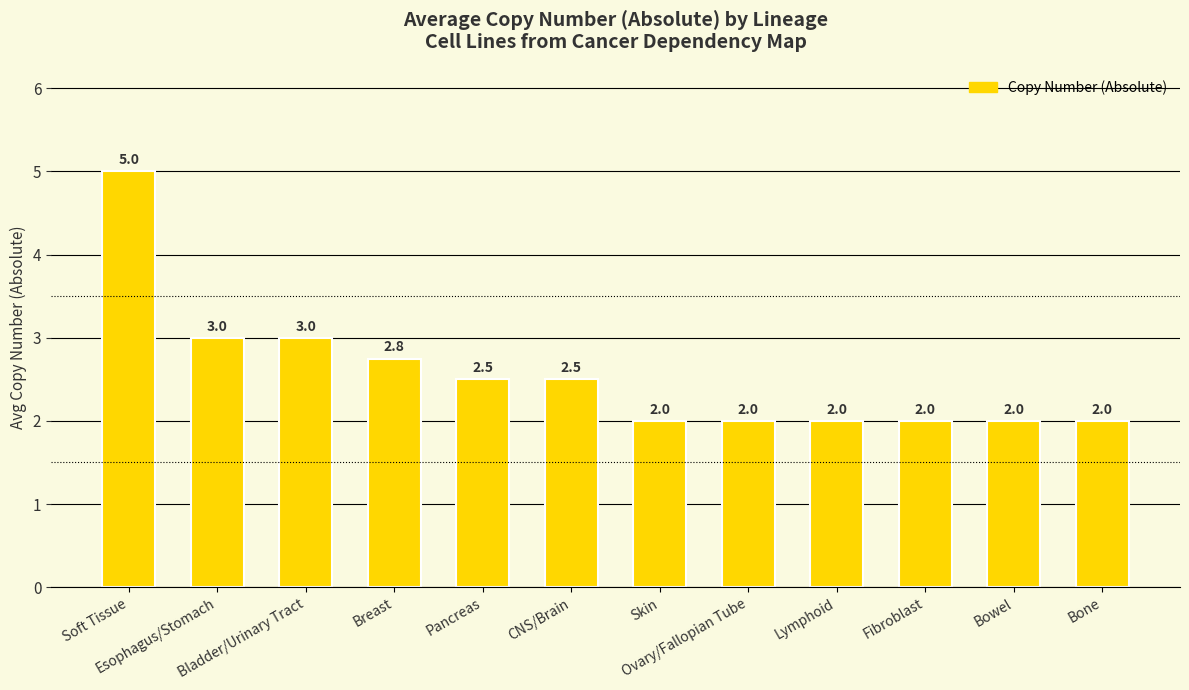

What is the value of the 12th bar from the left?

2.0